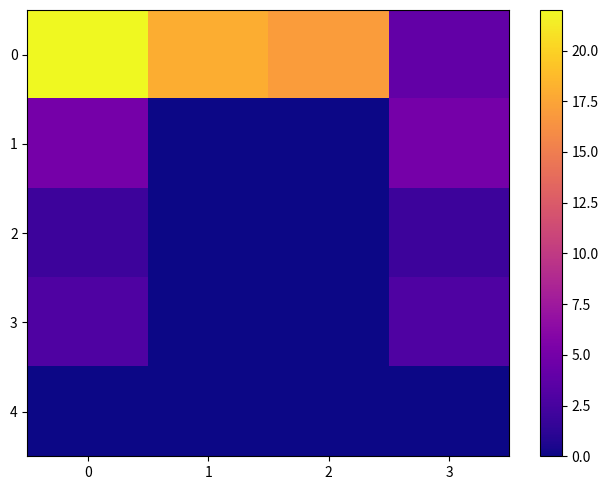

Which series has the widest spread of values?

row_0